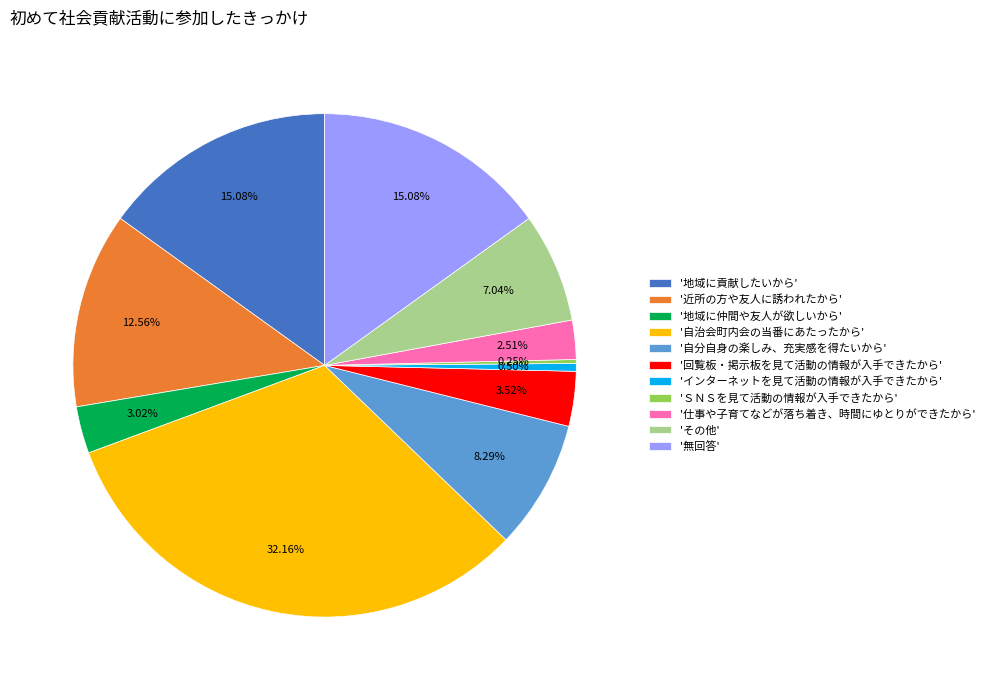

Is there a majority slice in this chart?

No